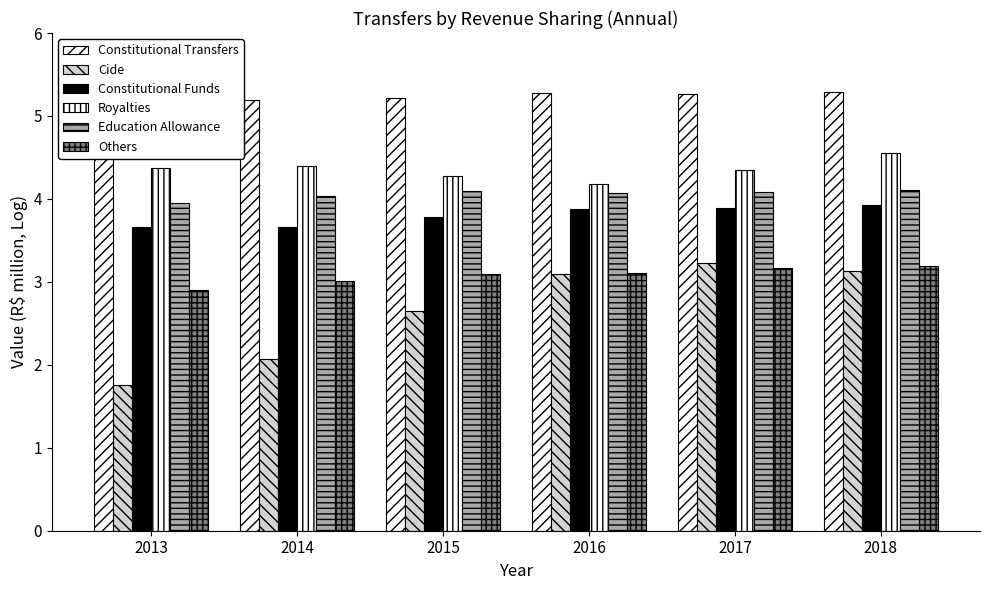

What is the minimum value for Constitutional Funds?

3.7